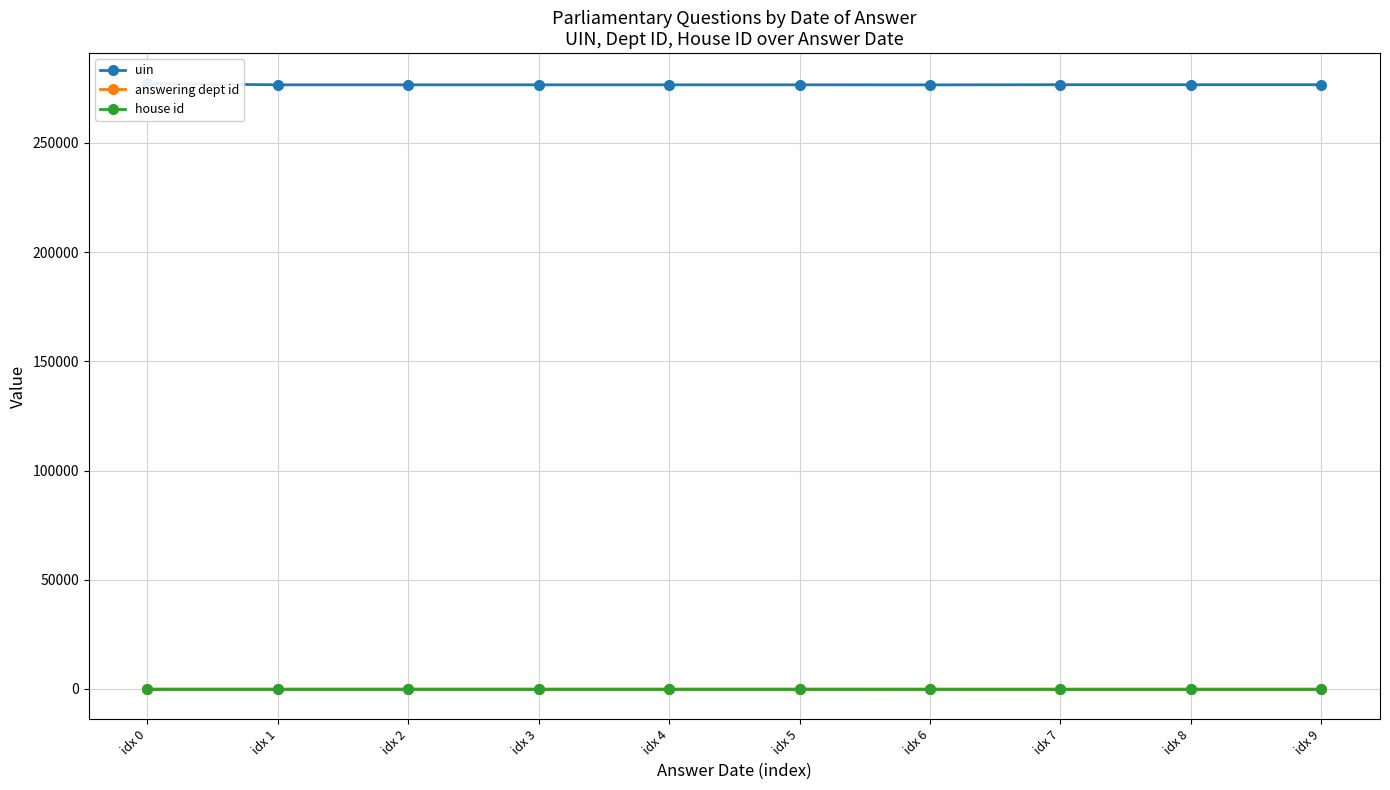

Between idx 3 and idx 5, which series saw the biggest shift?

uin